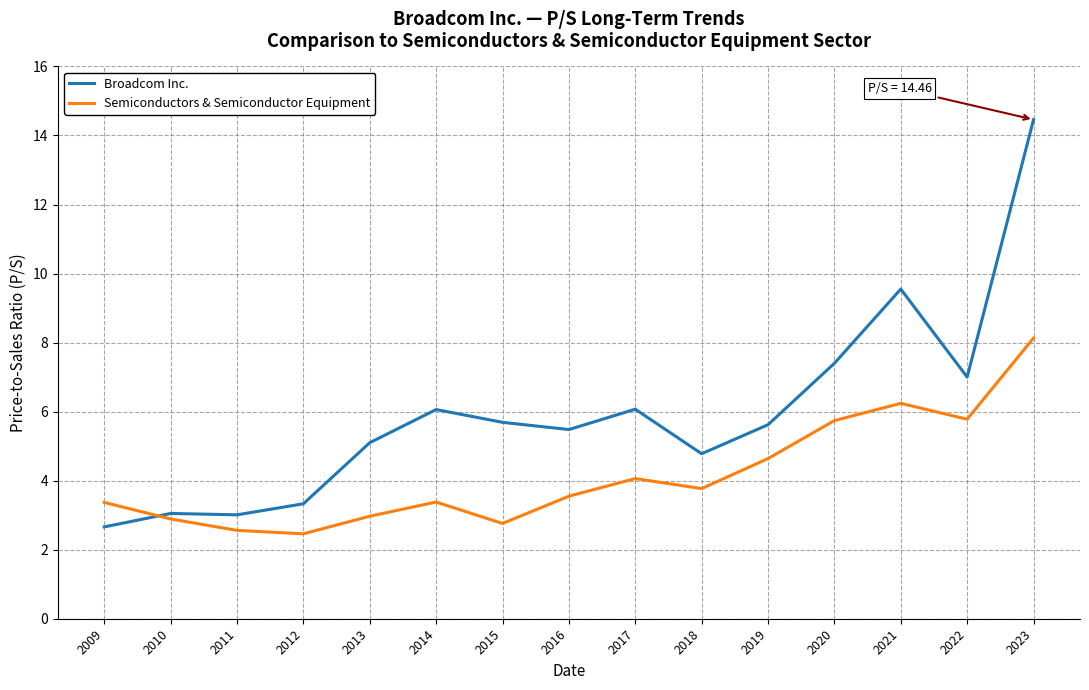

What is the smallest value displayed?

2.5